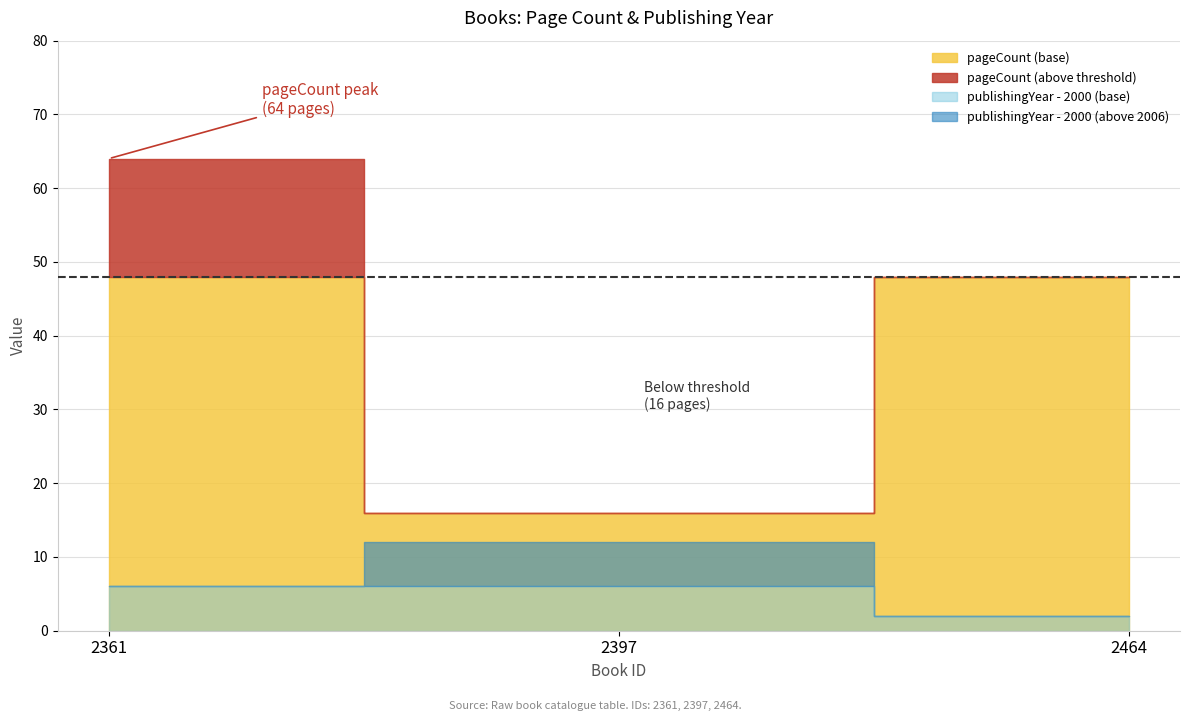

Reading left to right, list all the values displayed in this chart.

pageCount: 64	16	48
publishingYear: 2006	2012	2002